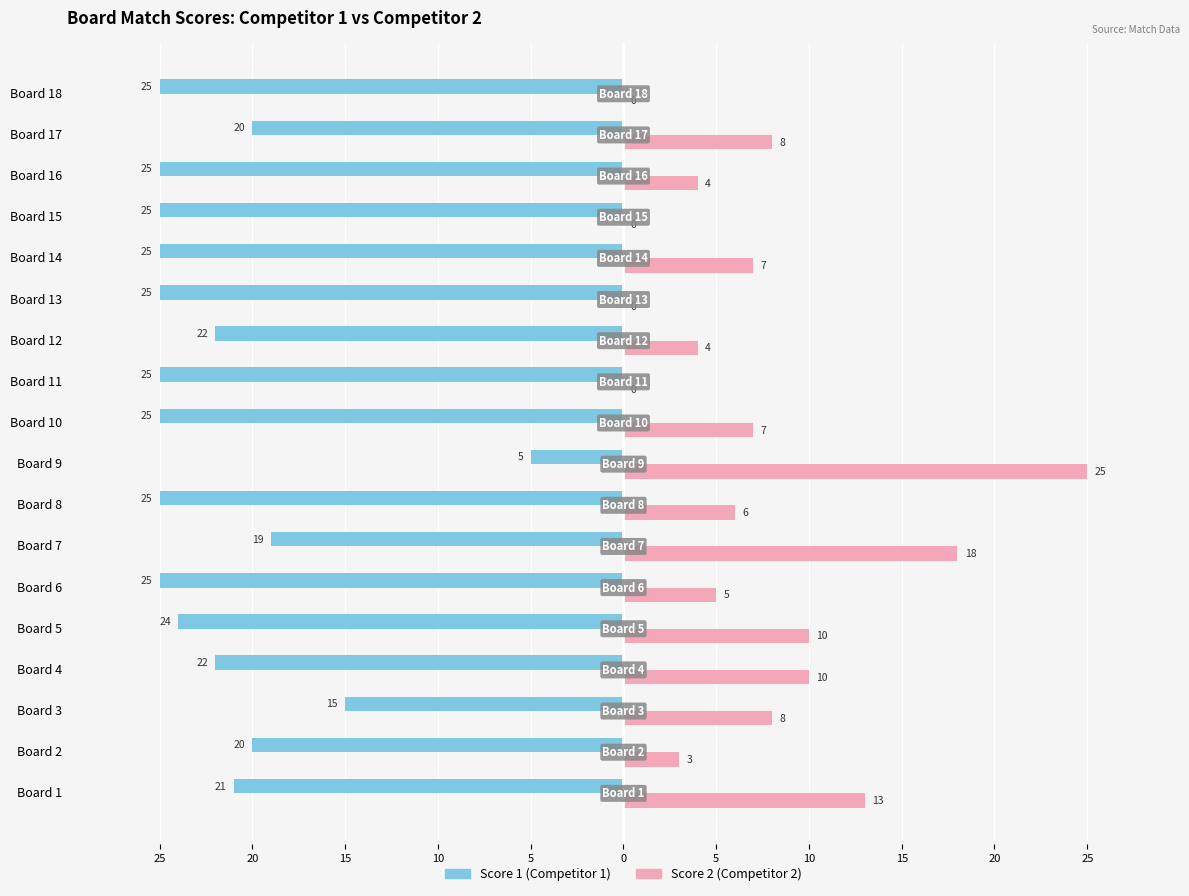

Which series has the widest spread of values?

Score 2 (Competitor 2)